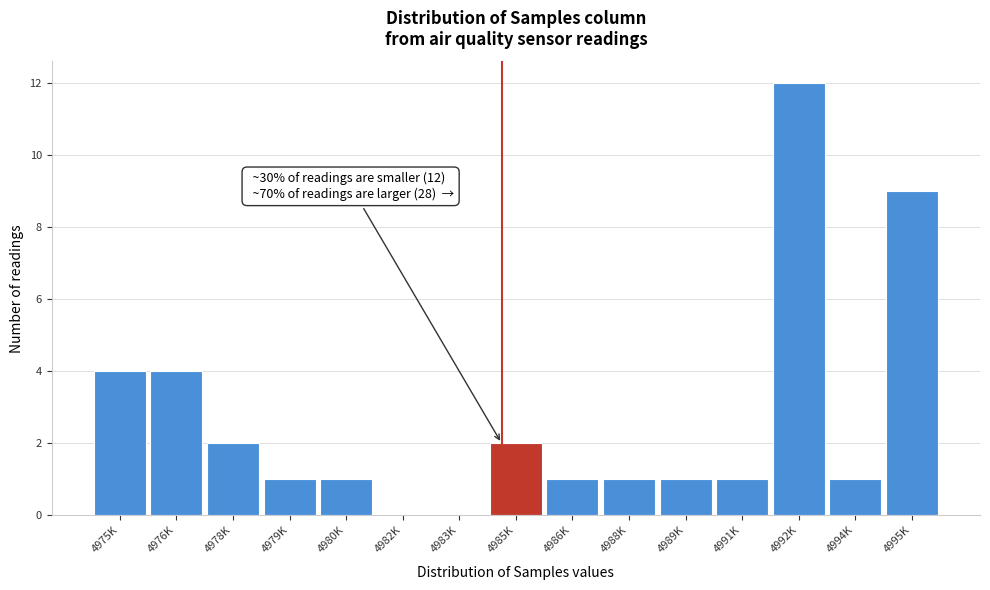

Reading left to right, what are all the values shown in this chart?

4975K=4	4976K=4	4978K=2	4979K=1	4980K=1	4982K=0	4983K=0	4985K=2	4986K=1	4988K=1	4989K=1	4991K=1	4992K=12	4994K=1	4995K=9